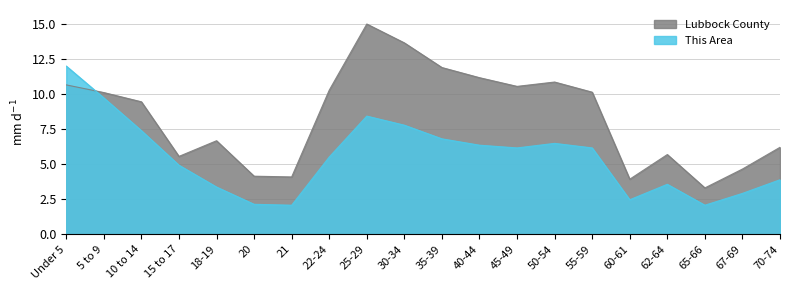

What is the approximate value of This Area at 21?

2.1